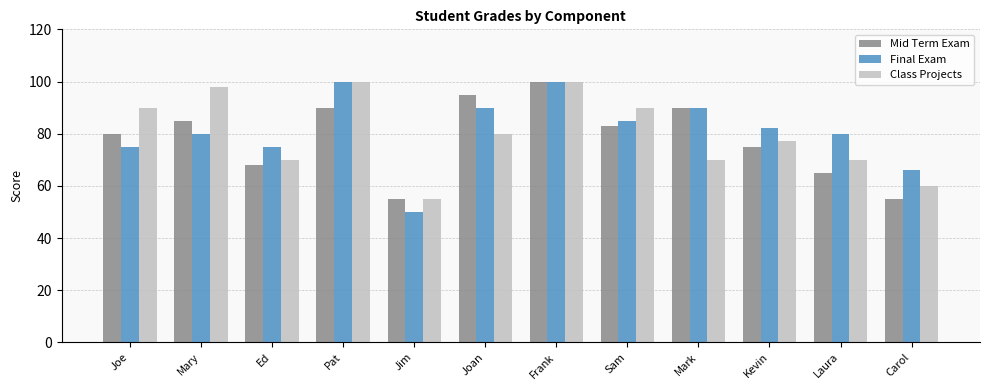

What is the spread (max minus min) of values at Mary?

18